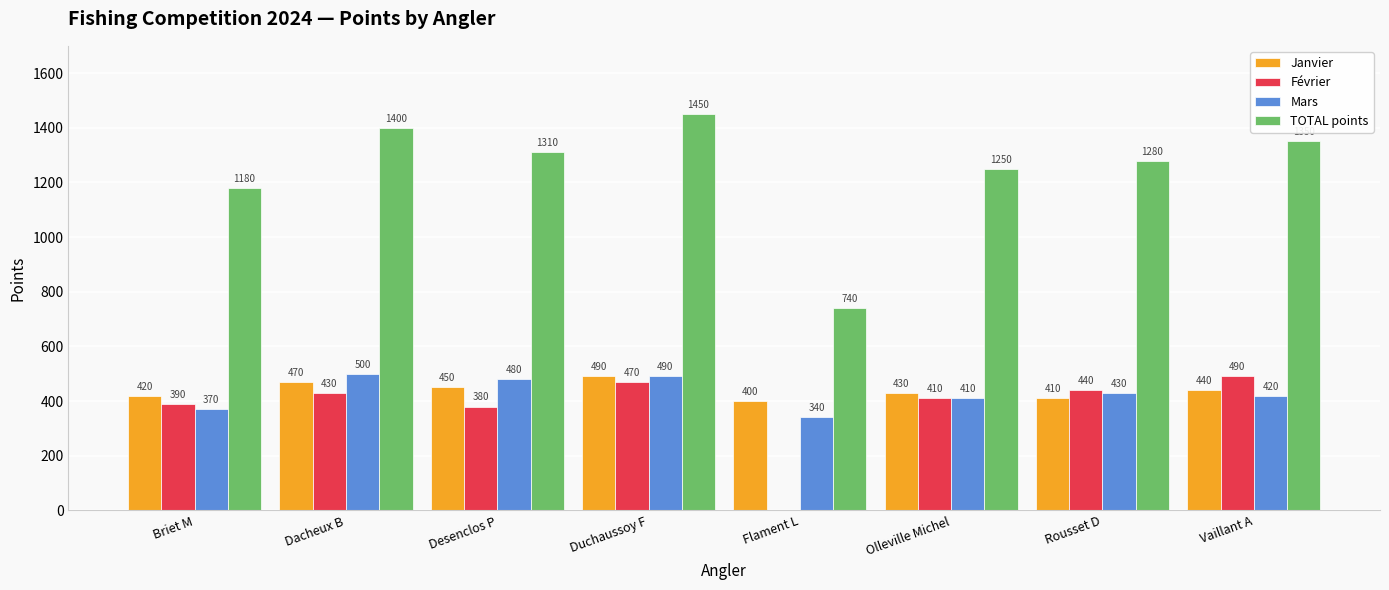

What is the total value across all series at Vaillant A?

2700